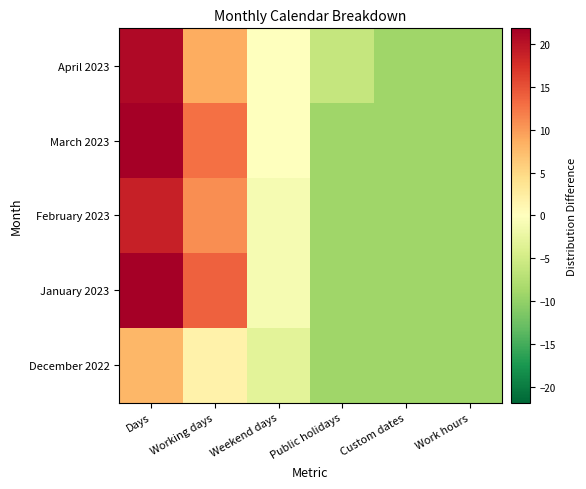

Between Days and Custom dates, which is larger?

Days